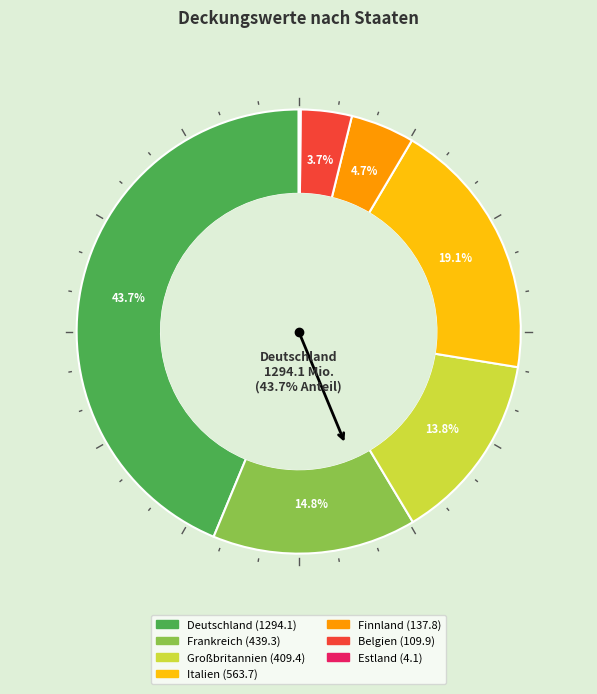

How many slices are in this pie chart?

7